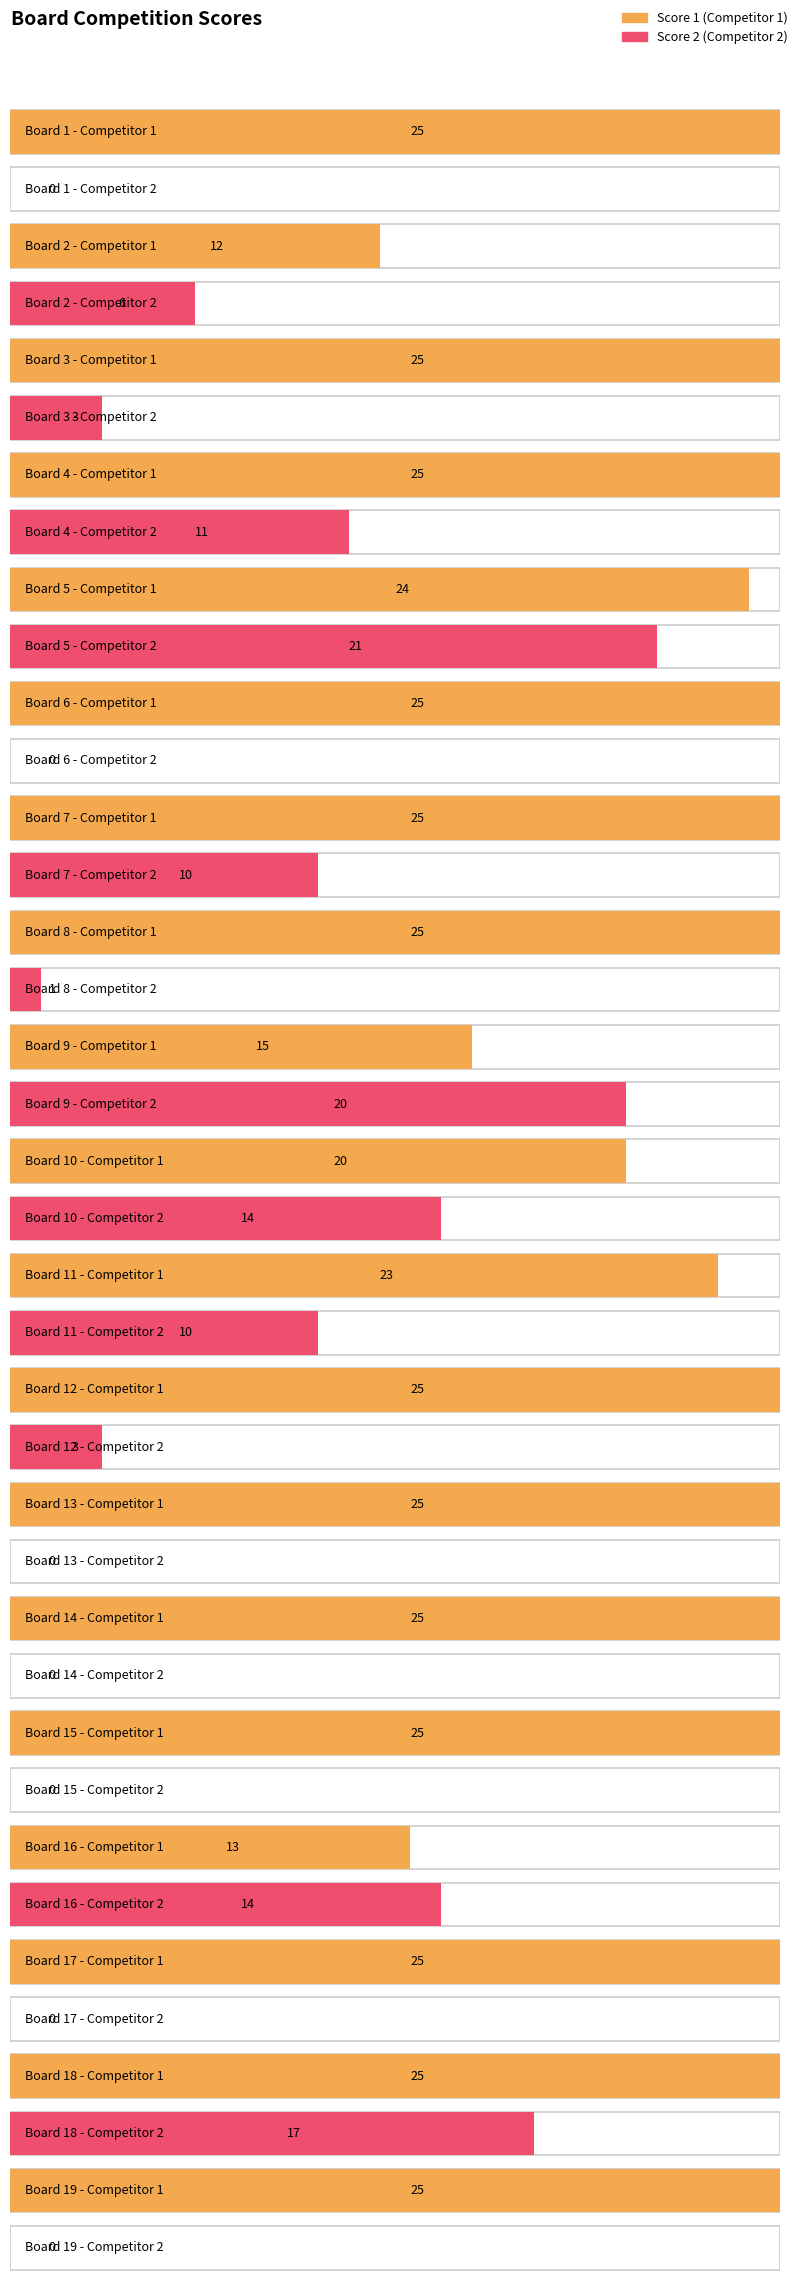

What is the total value across all series at 3?

28